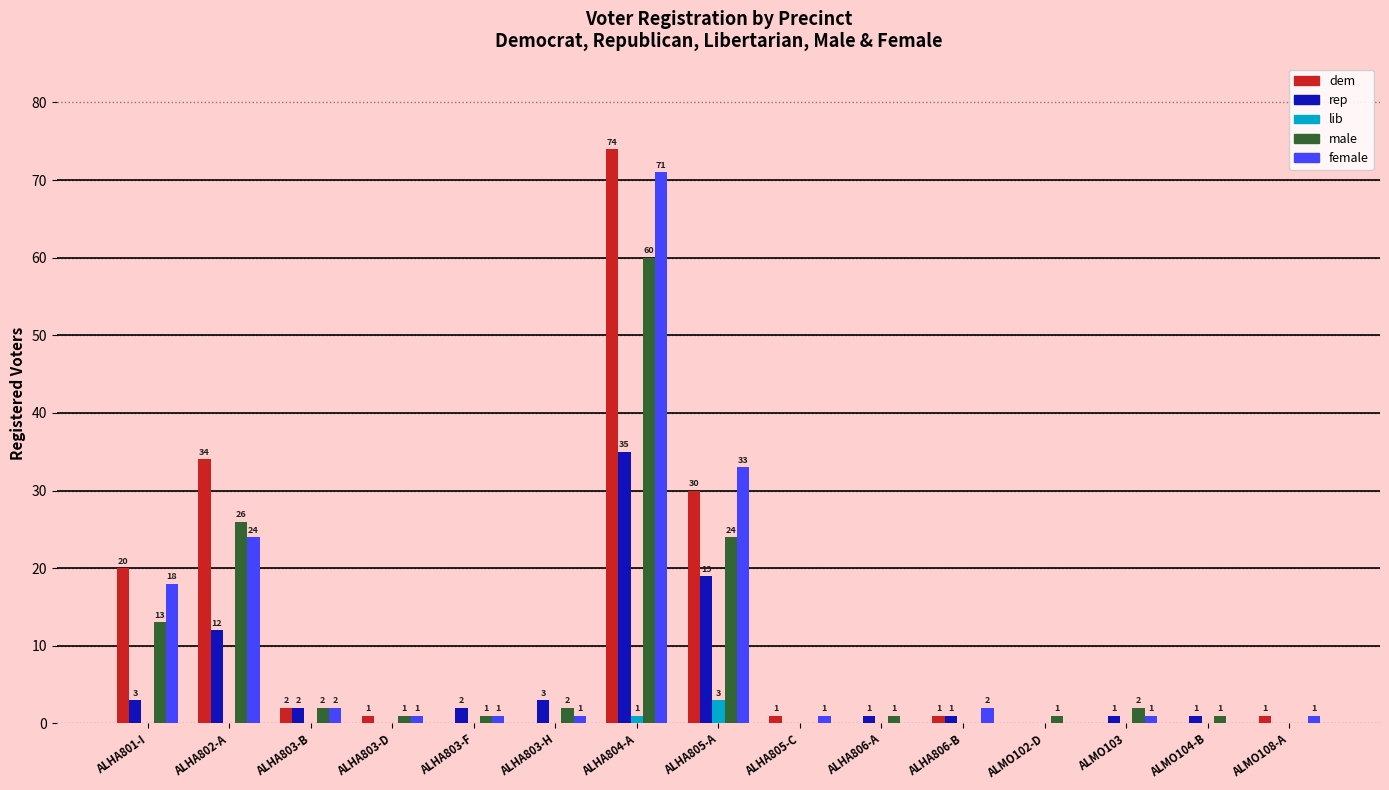

Reading left to right, extract all data points from this chart.

dem: ALHA801-I=20	ALHA802-A=34	ALHA803-B=2	ALHA803-D=1	ALHA803-F=0	ALHA803-H=0	ALHA804-A=74	ALHA805-A=30	ALHA805-C=1	ALHA806-A=0	ALHA806-B=1	ALMO102-D=0	ALMO103=0	ALMO104-B=0	ALMO108-A=1
rep: ALHA801-I=3	ALHA802-A=12	ALHA803-B=2	ALHA803-D=0	ALHA803-F=2	ALHA803-H=3	ALHA804-A=35	ALHA805-A=19	ALHA805-C=0	ALHA806-A=1	ALHA806-B=1	ALMO102-D=0	ALMO103=1	ALMO104-B=1	ALMO108-A=0
lib: ALHA801-I=0	ALHA802-A=0	ALHA803-B=0	ALHA803-D=0	ALHA803-F=0	ALHA803-H=0	ALHA804-A=1	ALHA805-A=3	ALHA805-C=0	ALHA806-A=0	ALHA806-B=0	ALMO102-D=0	ALMO103=0	ALMO104-B=0	ALMO108-A=0
male: ALHA801-I=13	ALHA802-A=26	ALHA803-B=2	ALHA803-D=1	ALHA803-F=1	ALHA803-H=2	ALHA804-A=60	ALHA805-A=24	ALHA805-C=0	ALHA806-A=1	ALHA806-B=0	ALMO102-D=1	ALMO103=2	ALMO104-B=1	ALMO108-A=0
female: ALHA801-I=18	ALHA802-A=24	ALHA803-B=2	ALHA803-D=1	ALHA803-F=1	ALHA803-H=1	ALHA804-A=71	ALHA805-A=33	ALHA805-C=1	ALHA806-A=0	ALHA806-B=2	ALMO102-D=0	ALMO103=1	ALMO104-B=0	ALMO108-A=1